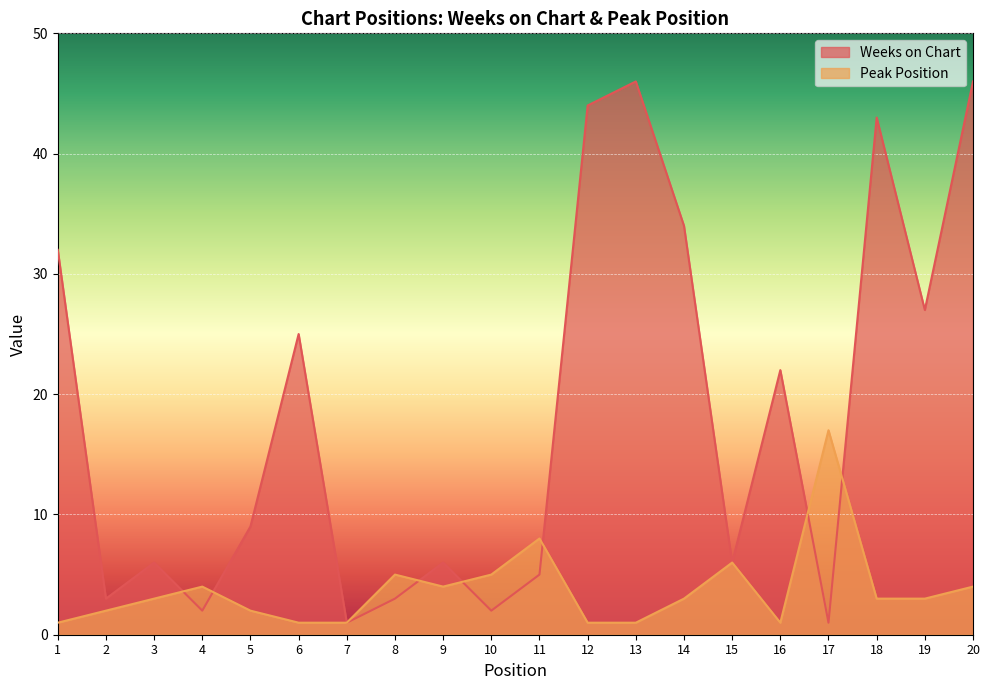

Which label corresponds to the smallest value in the chart?

7